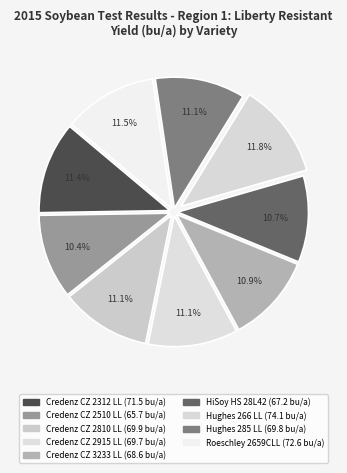

How many slices are in this pie chart?

9